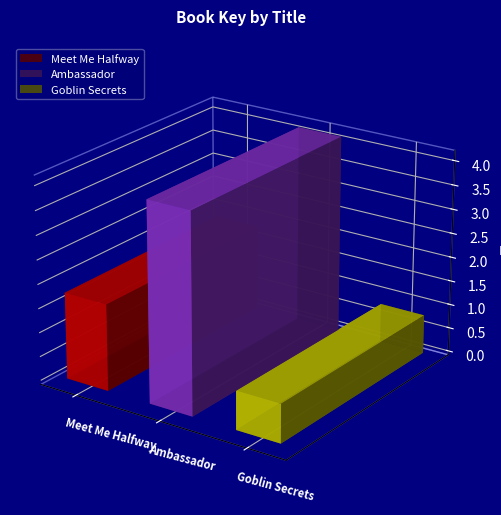

At which label does the data first exceed 179476770?

Ambassador